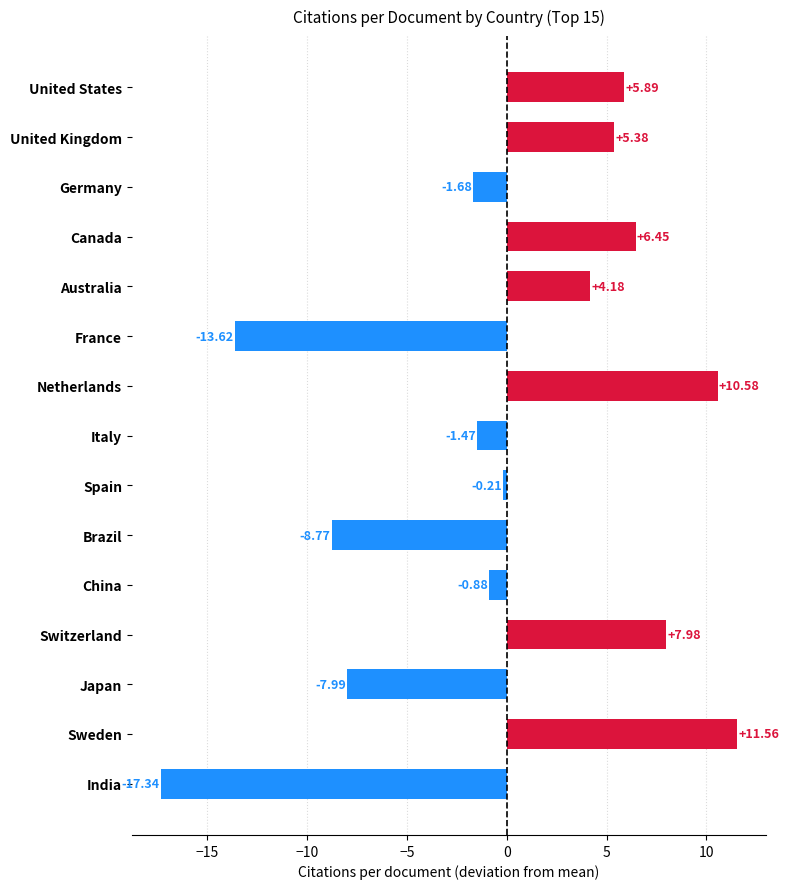

Rank the categories by value from lowest to highest.

India, France, Brazil, Japan, Germany, Italy, China, Spain, Australia, United Kingdom, United States, Canada, Switzerland, Netherlands, Sweden